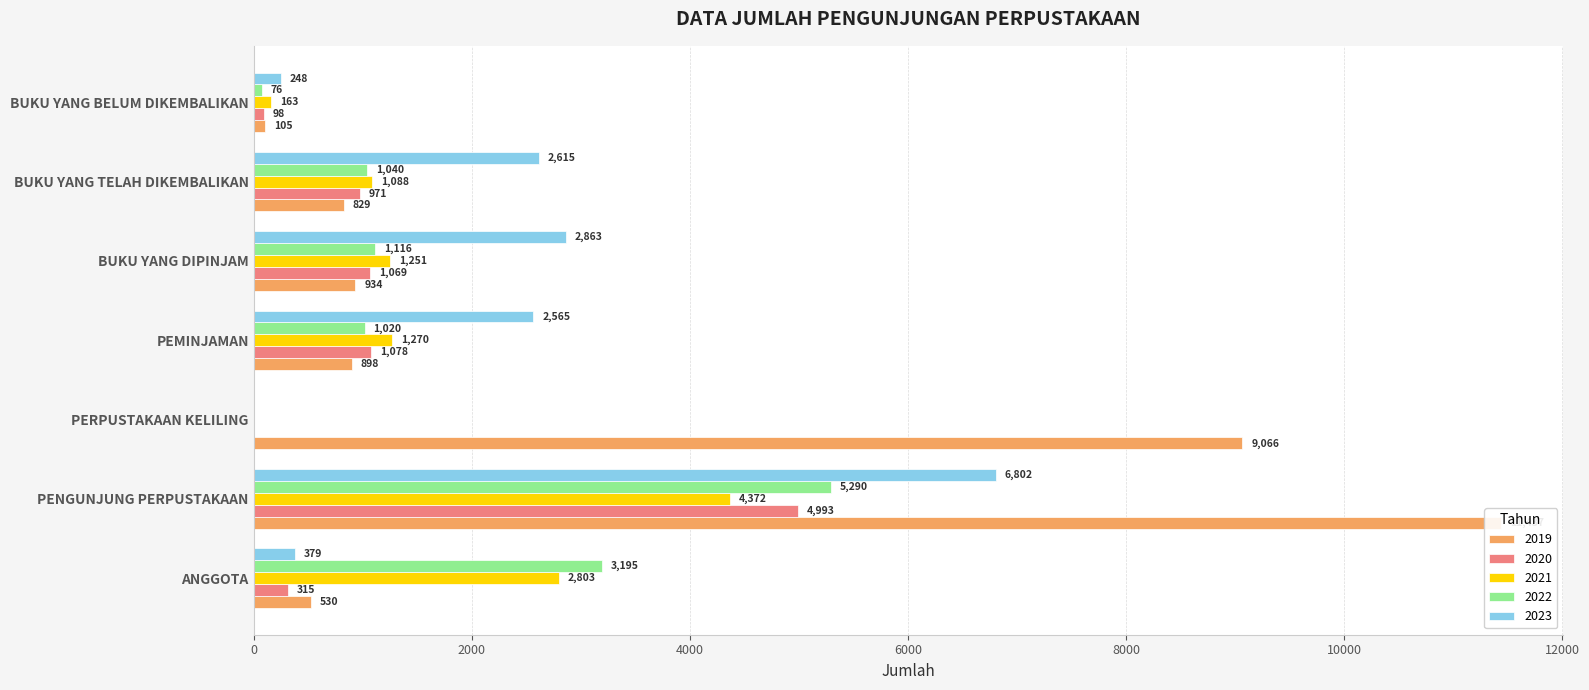

Which series has the widest spread of values?

2019